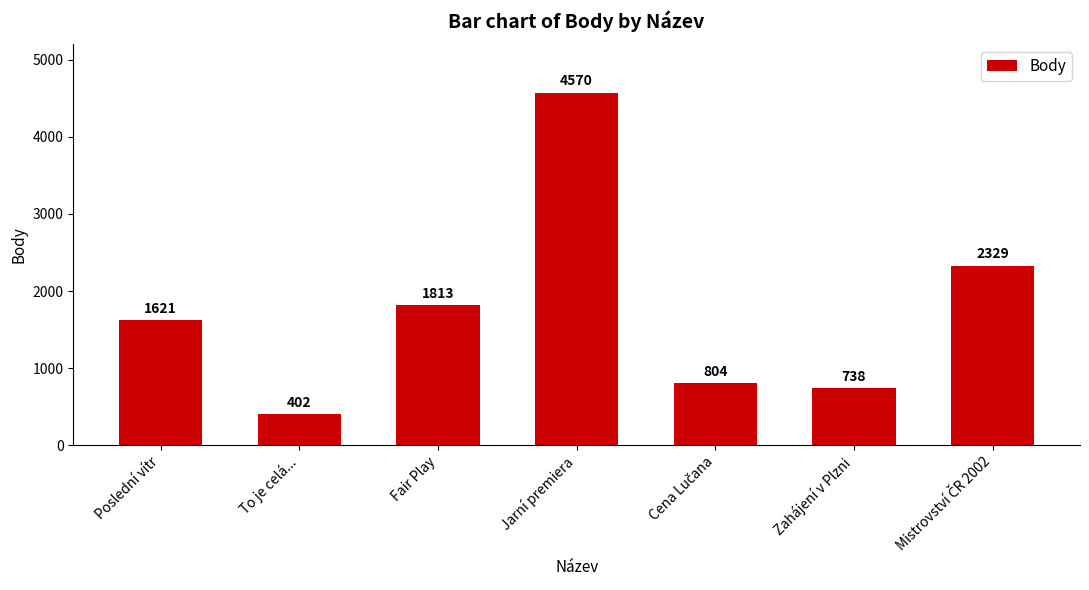

What is the difference between the values at Fair Play and Jarní premiera?

2757